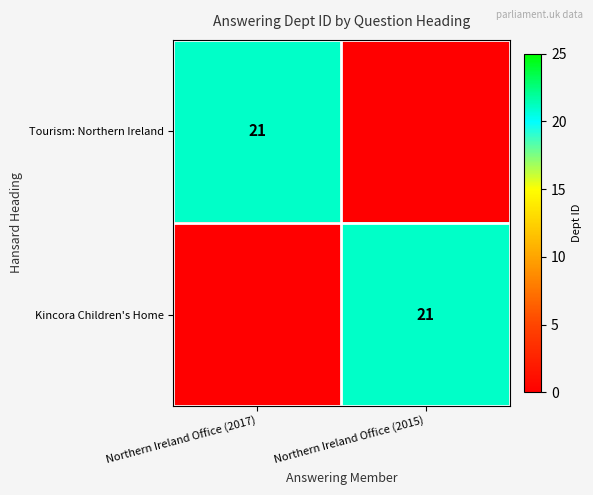

The Tourism: Northern Ireland series shows 31 at Northern Ireland Office (2017). True or false?

False